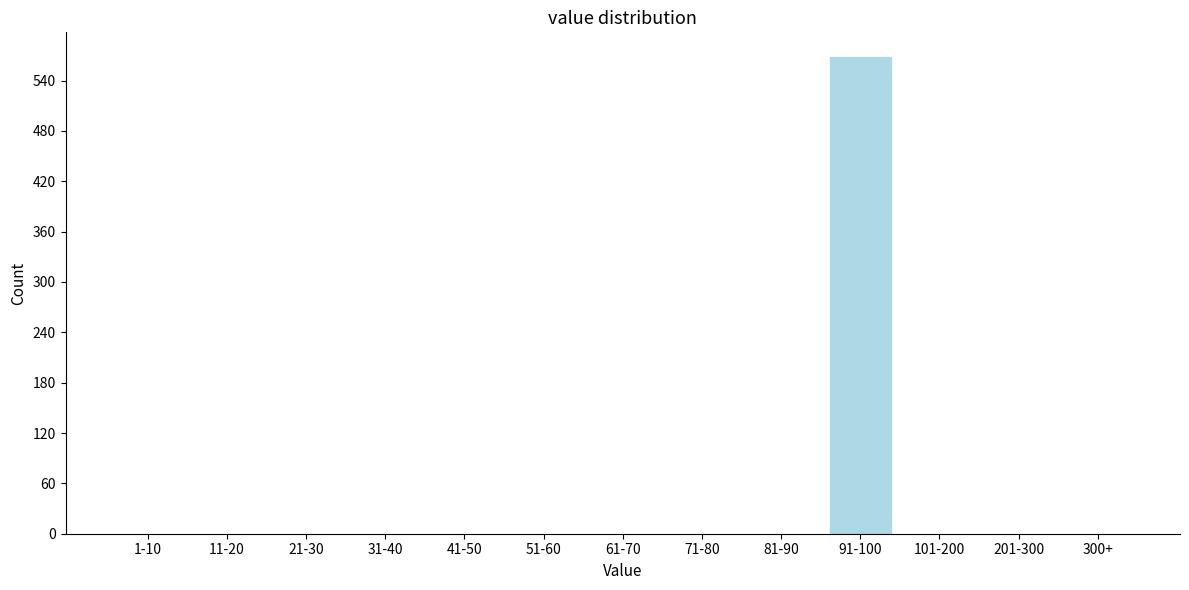

Reading left to right, list all the values displayed in this chart.

1-10=0	11-20=0	21-30=0	31-40=0	41-50=0	51-60=0	61-70=0	71-80=0	81-90=0	91-100=569	101-200=0	201-300=0	300+=0